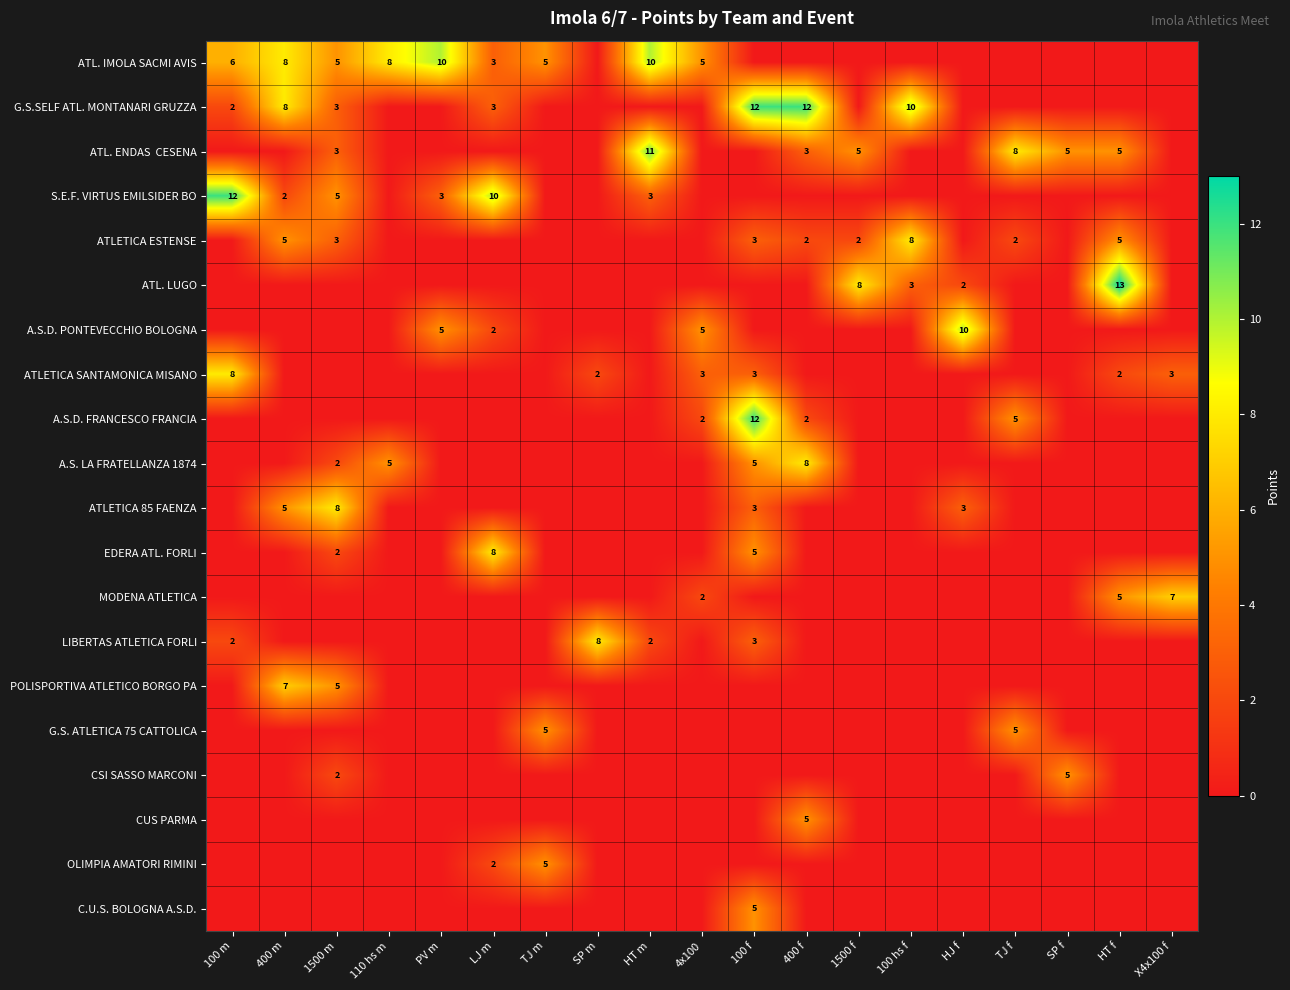

What is the difference between the highest and lowest values at 100 hs f?

10